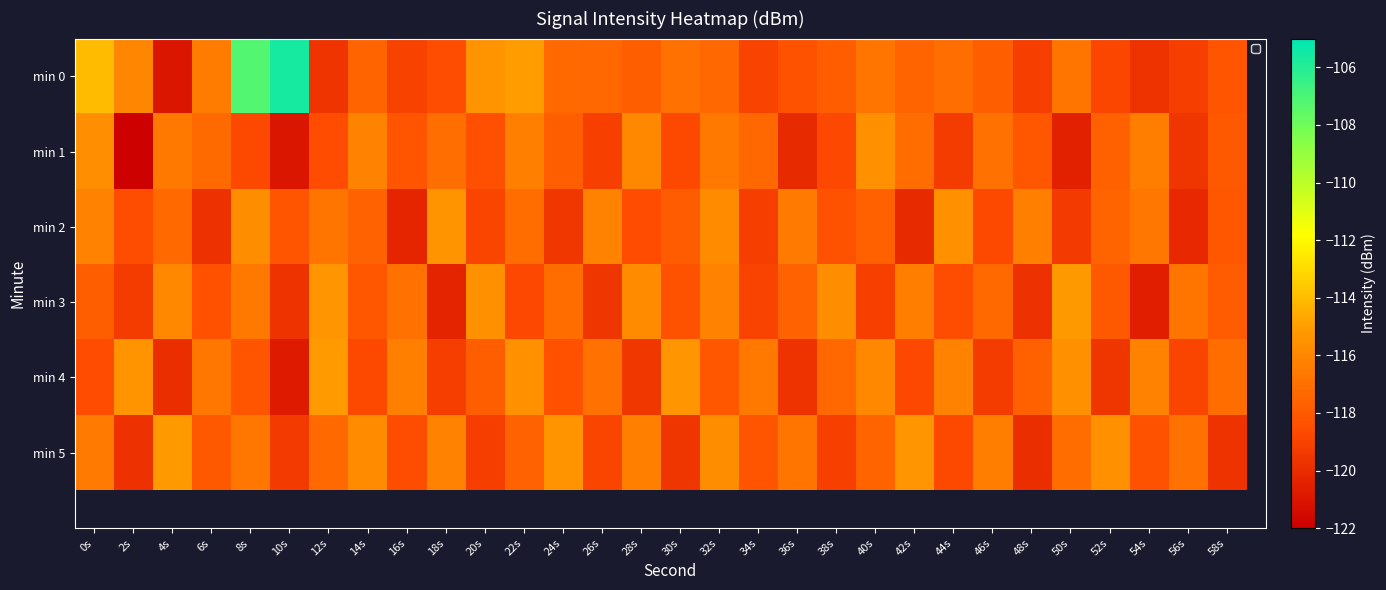

What is the difference between the second highest and minimum values in the min 2 series?

4.7